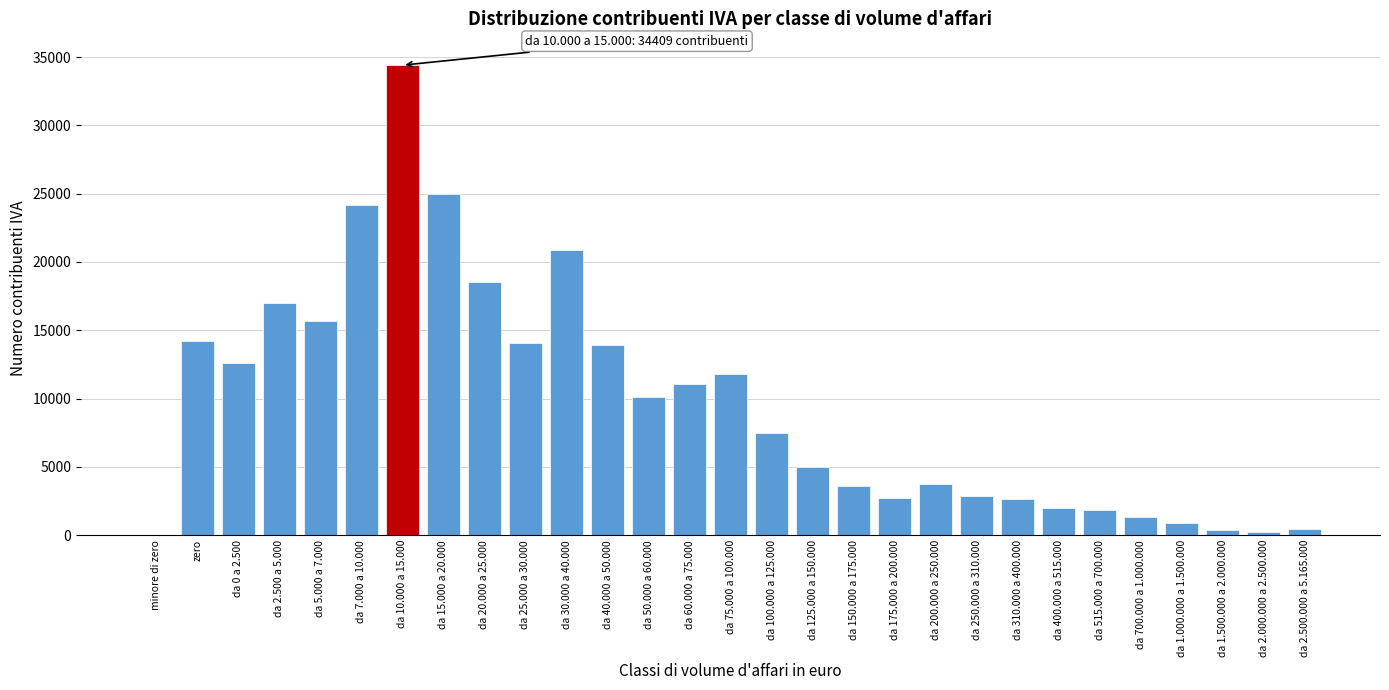

Which label corresponds to the largest value in the chart?

da 10.000 a 15.000